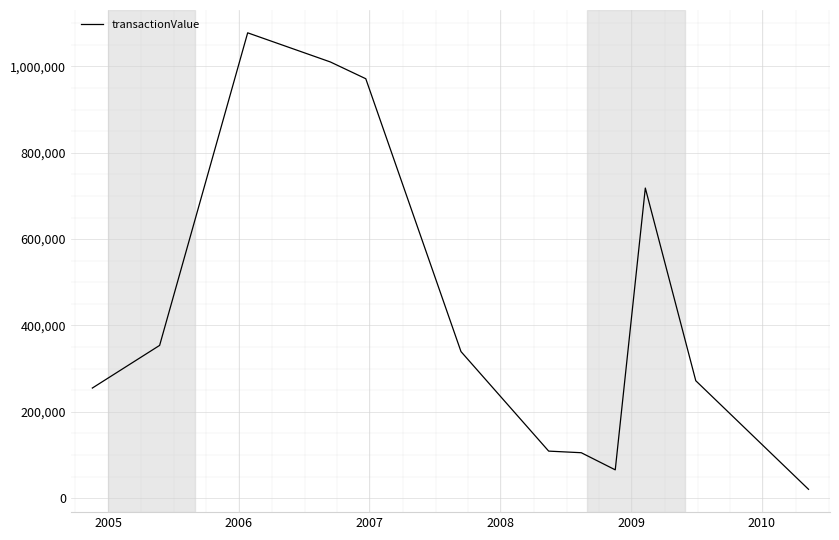

What is the greatest value displayed?

1077898